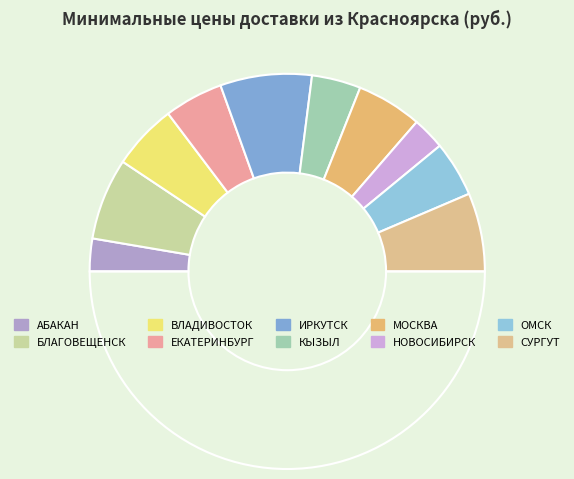

Count the number of slices in the pie.

11